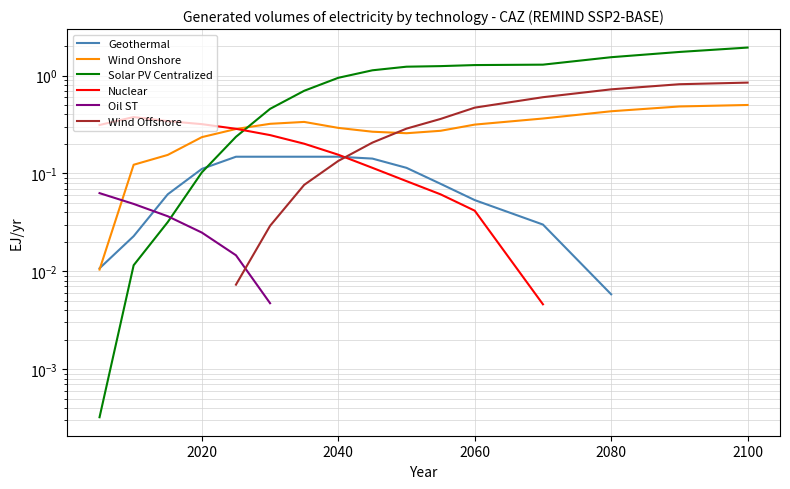

Which series has the widest spread of values?

Solar PV Centralized